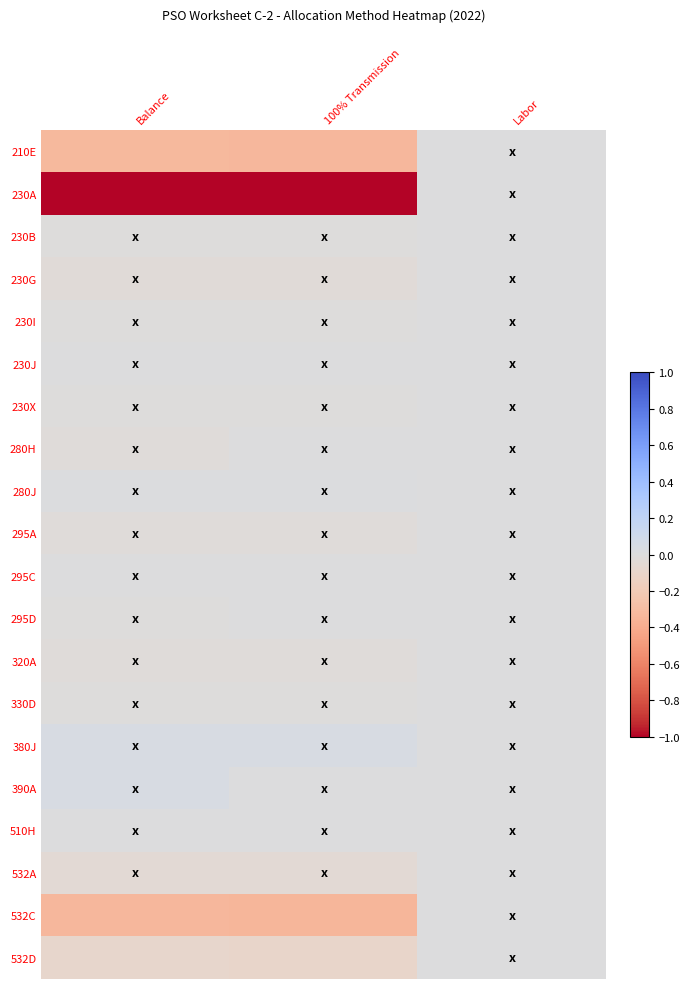

Reading left to right, transcribe all the data shown in this chart.

210E: Balance=-0.3	100% Transmission=-0.3	Labor=0.0
230A: Balance=-1.0	100% Transmission=-1.0	Labor=0.0
230B: Balance=-0.0	100% Transmission=-0.0	Labor=0.0
230G: Balance=-0.0	100% Transmission=-0.0	Labor=0.0
230I: Balance=-0.0	100% Transmission=-0.0	Labor=0.0
230J: Balance=0.0	100% Transmission=0.0	Labor=0.0
230X: Balance=-0.0	100% Transmission=-0.0	Labor=0.0
280H: Balance=-0.0	100% Transmission=0.0	Labor=0.0
280J: Balance=0.0	100% Transmission=0.0	Labor=0.0
295A: Balance=-0.0	100% Transmission=-0.0	Labor=0.0
295C: Balance=0.0	100% Transmission=0.0	Labor=0.0
295D: Balance=-0.0	100% Transmission=0.0	Labor=0.0
320A: Balance=-0.0	100% Transmission=-0.0	Labor=0.0
330D: Balance=-0.0	100% Transmission=-0.0	Labor=0.0
380J: Balance=0.0	100% Transmission=0.0	Labor=0.0
390A: Balance=0.0	100% Transmission=0.0	Labor=0.0
510H: Balance=0.0	100% Transmission=0.0	Labor=0.0
532A: Balance=-0.0	100% Transmission=-0.0	Labor=0.0
532C: Balance=-0.3	100% Transmission=-0.3	Labor=0.0
532D: Balance=-0.1	100% Transmission=-0.1	Labor=0.0